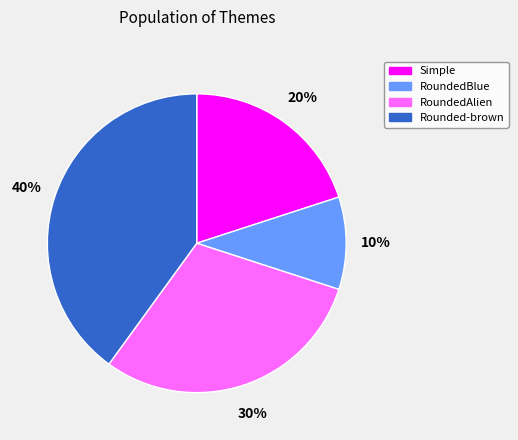

To the nearest percent, what percentage of the pie is RoundedBlue?

10%